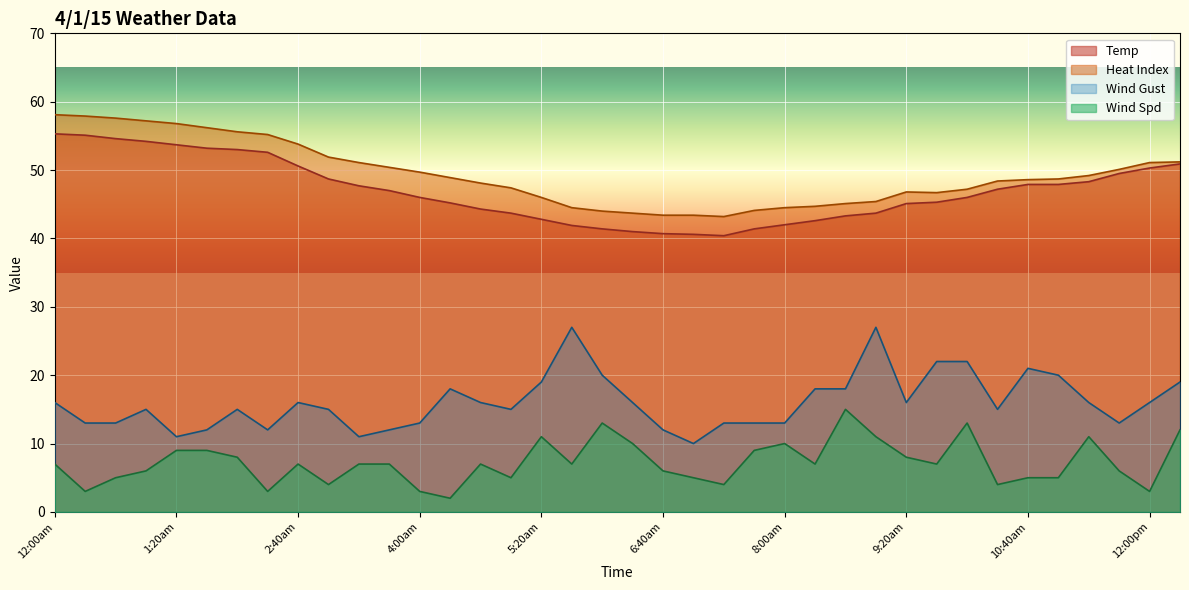

Where is the first local minimum for Temp?

7:20am